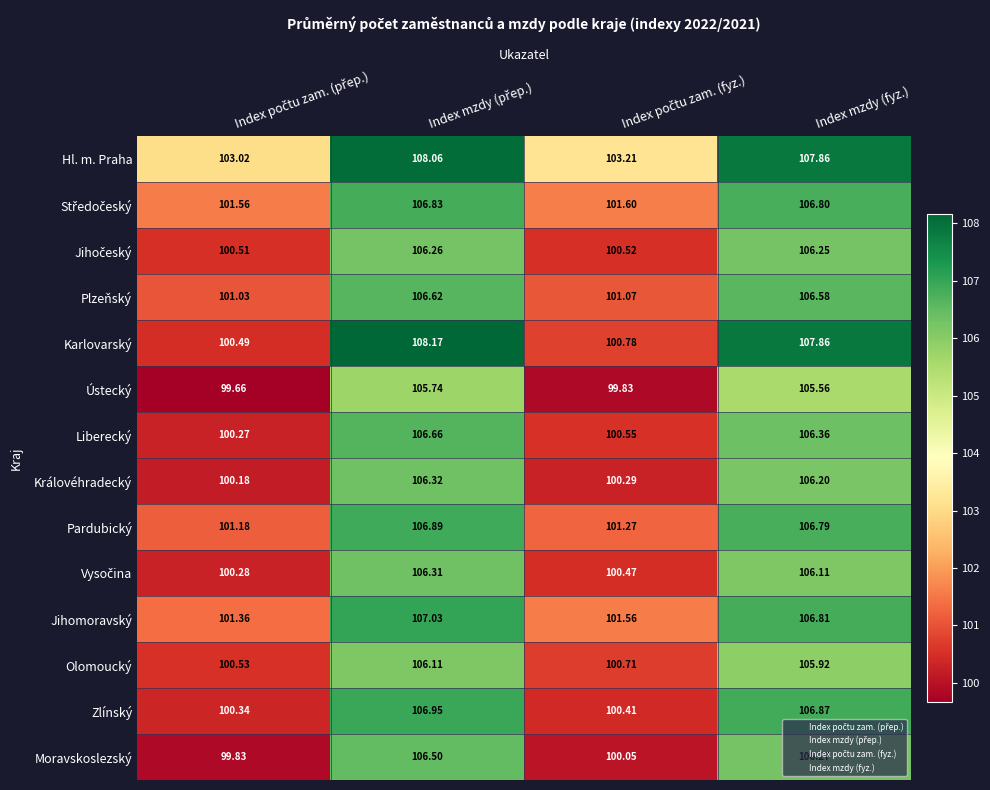

Which series has the widest spread of values?

Karlovarský